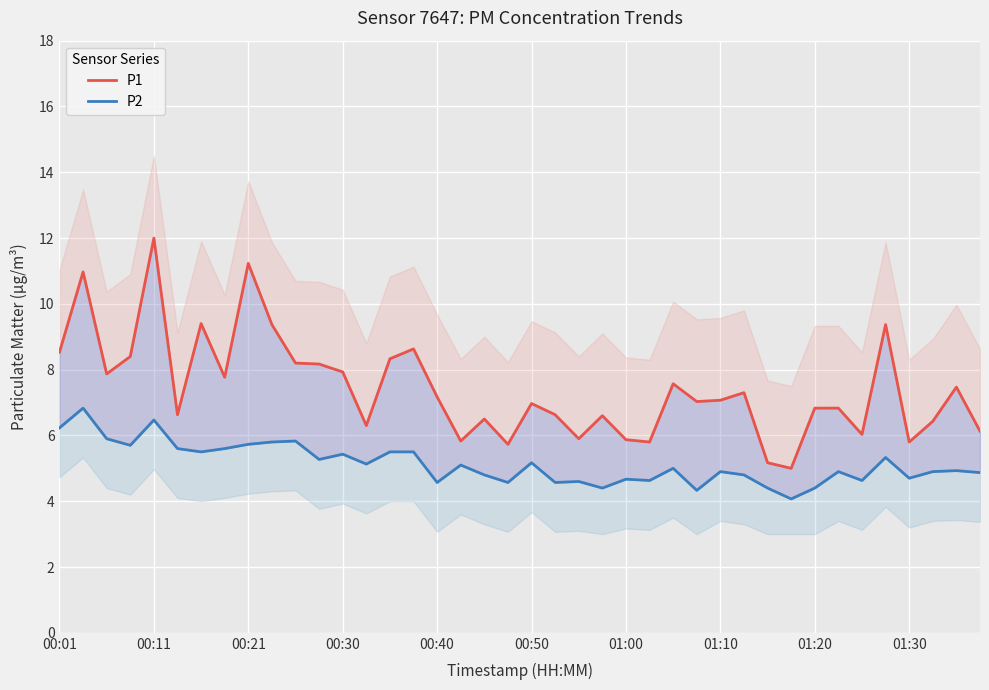

What are all the series names shown in the legend?

P1, P2